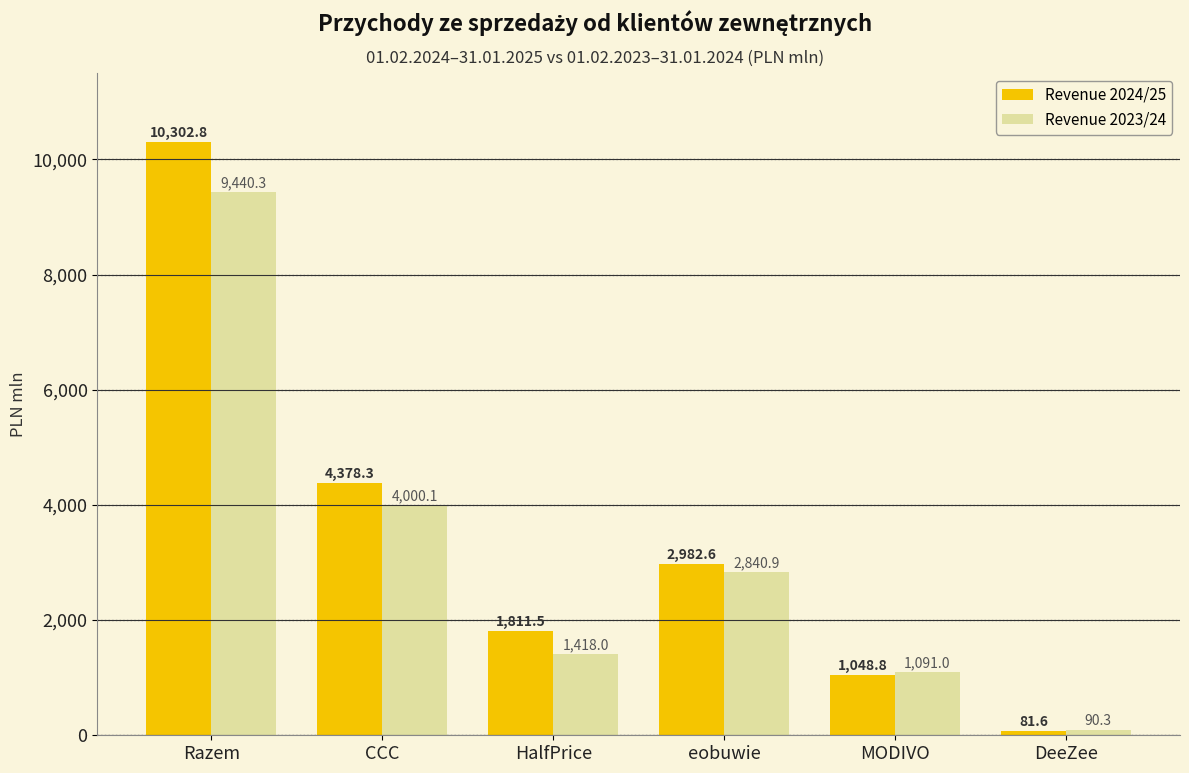

At which category does the chart reach its minimum across all series?

DeeZee